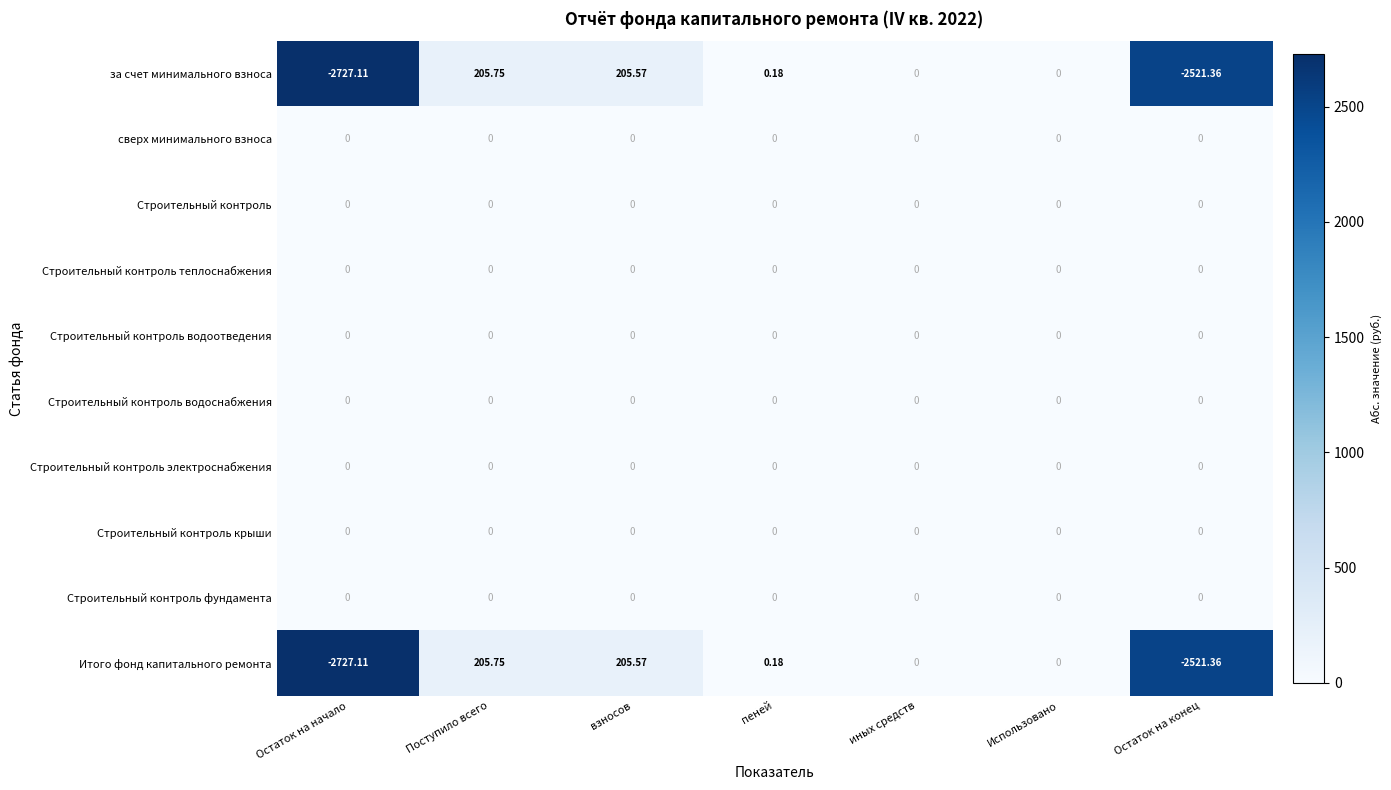

Which label corresponds to the smallest value in the chart?

Остаток на начало